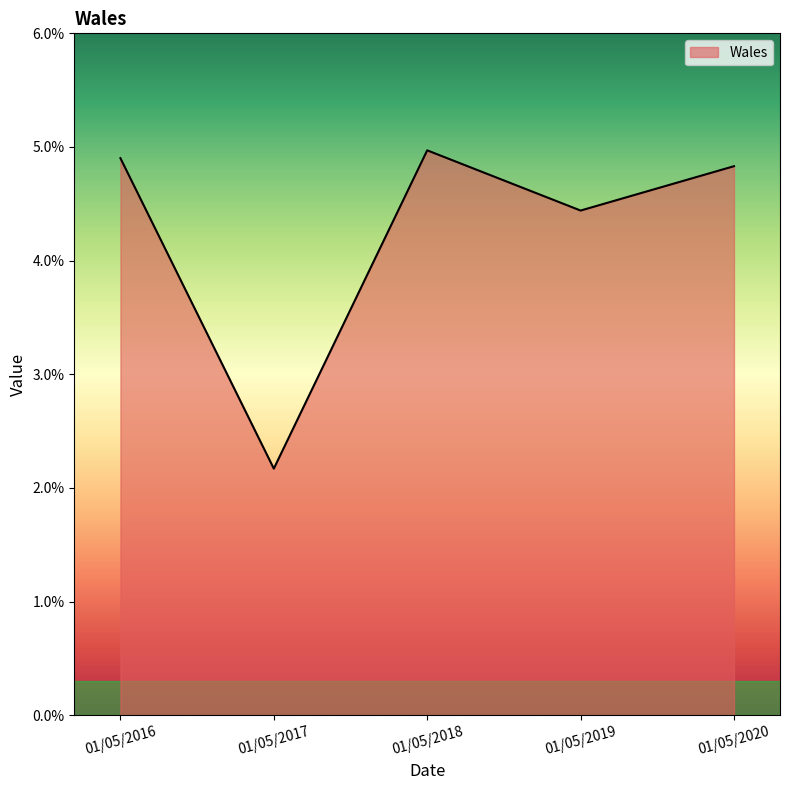

Which has a higher value, 01/05/2020 or 01/05/2016?

01/05/2016